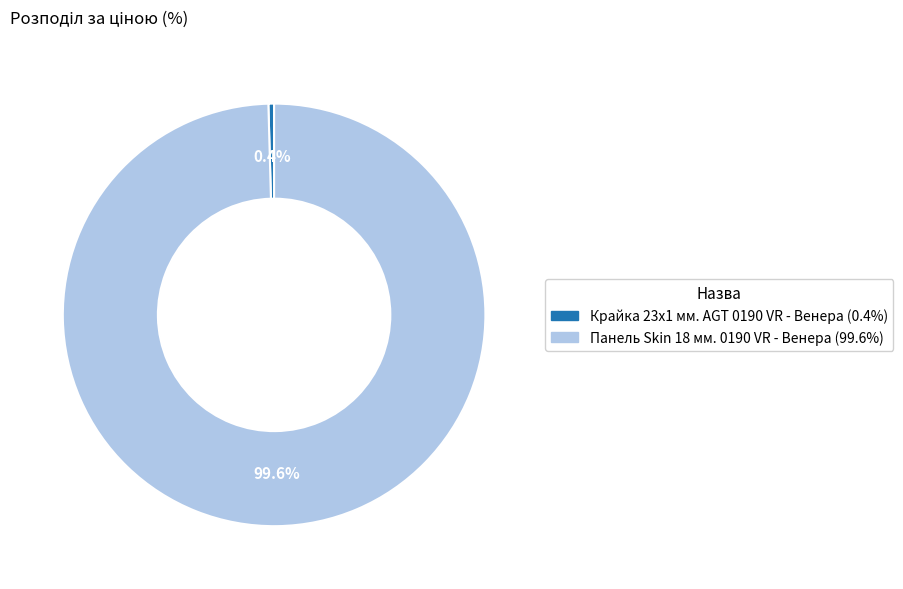

To the nearest percent, what is the difference between the largest and smallest slice percentages?

99%